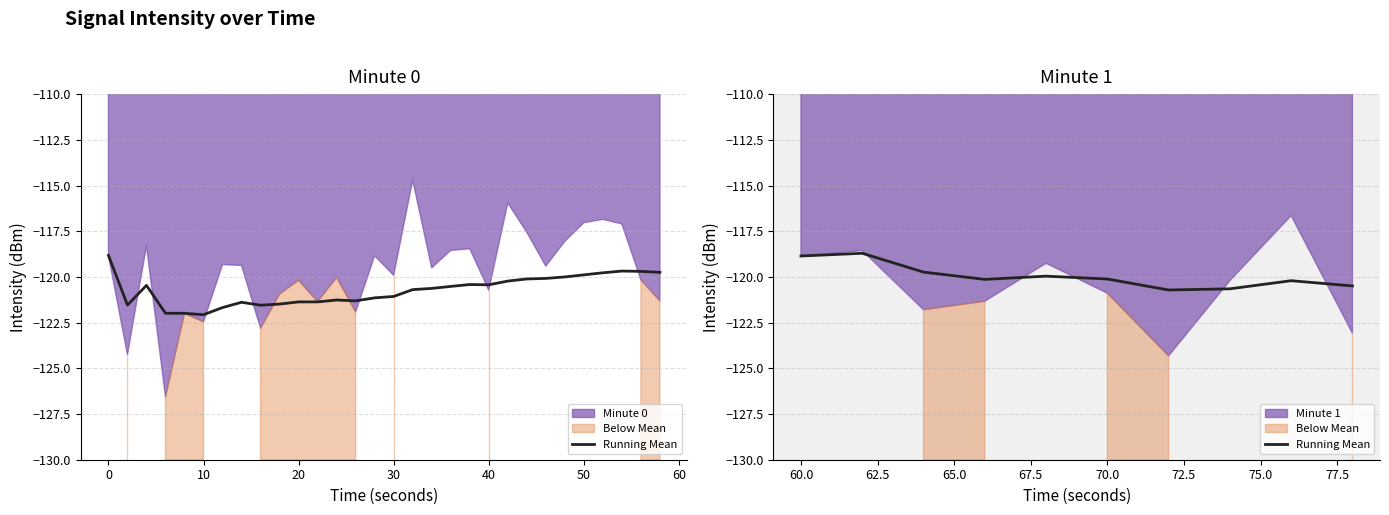

Count the number of categories in the chart.

10